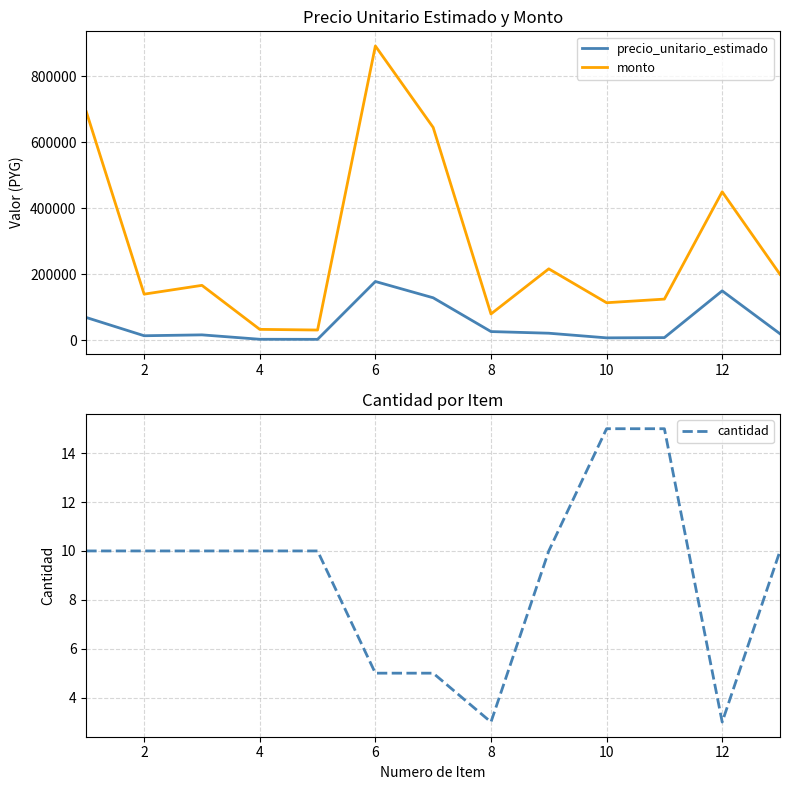

True or false: cantidad and precio_unitario_estimado intersect in this chart.

False